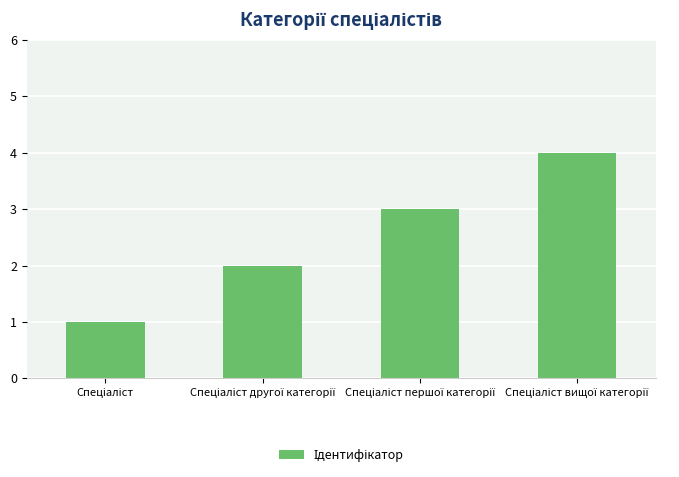

What is the sum of all values?

10